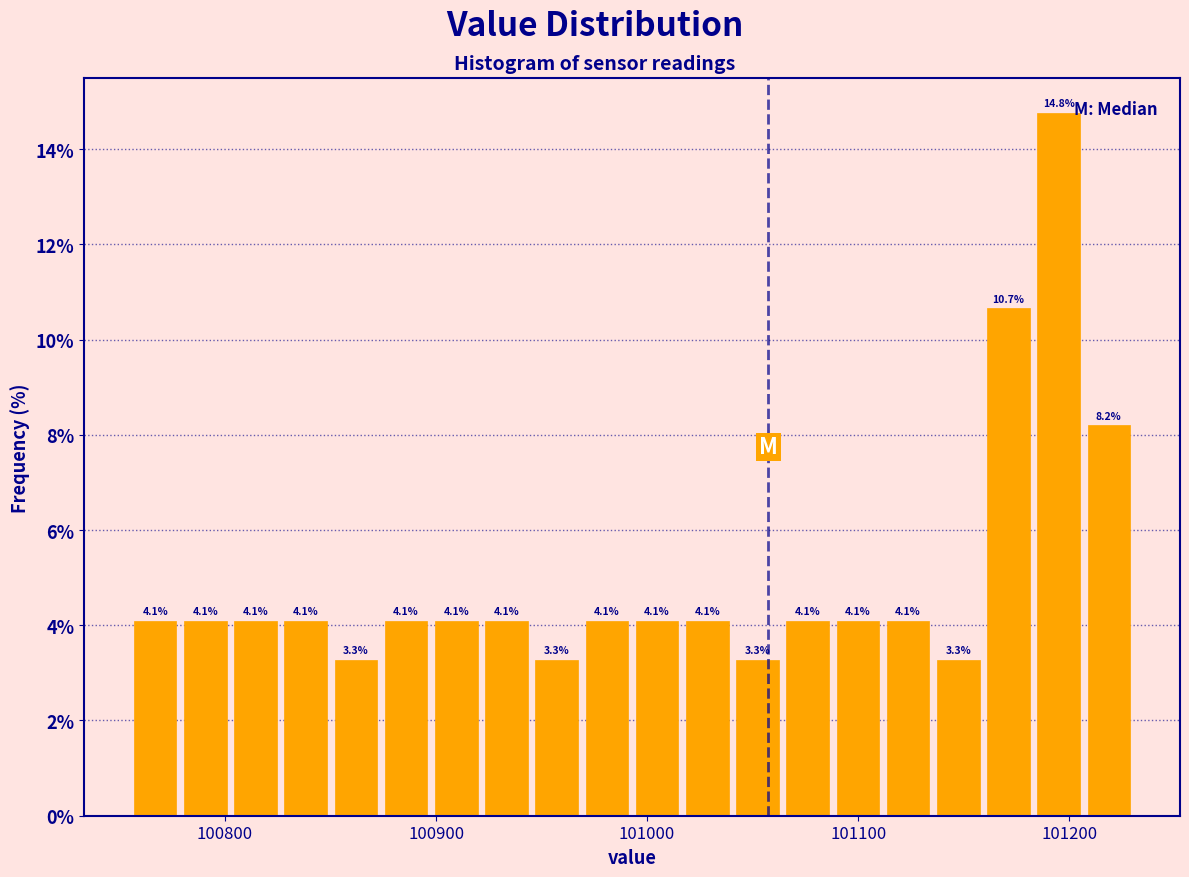

Around what value on the x-axis is the tallest bar? Give the approximate position of its centre, as read against the axis.

101190